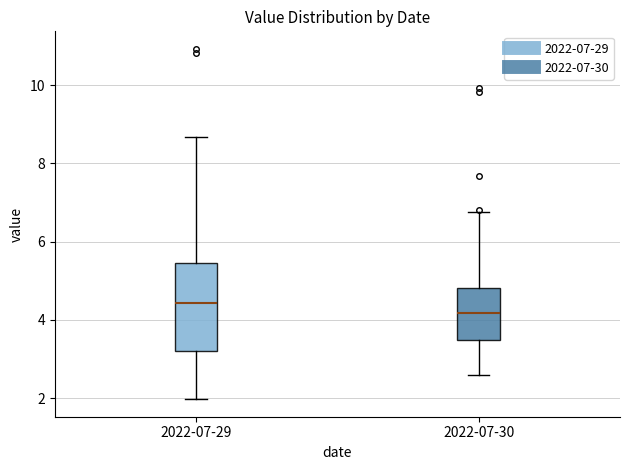

Which box has the lowest median line?

2022-07-30